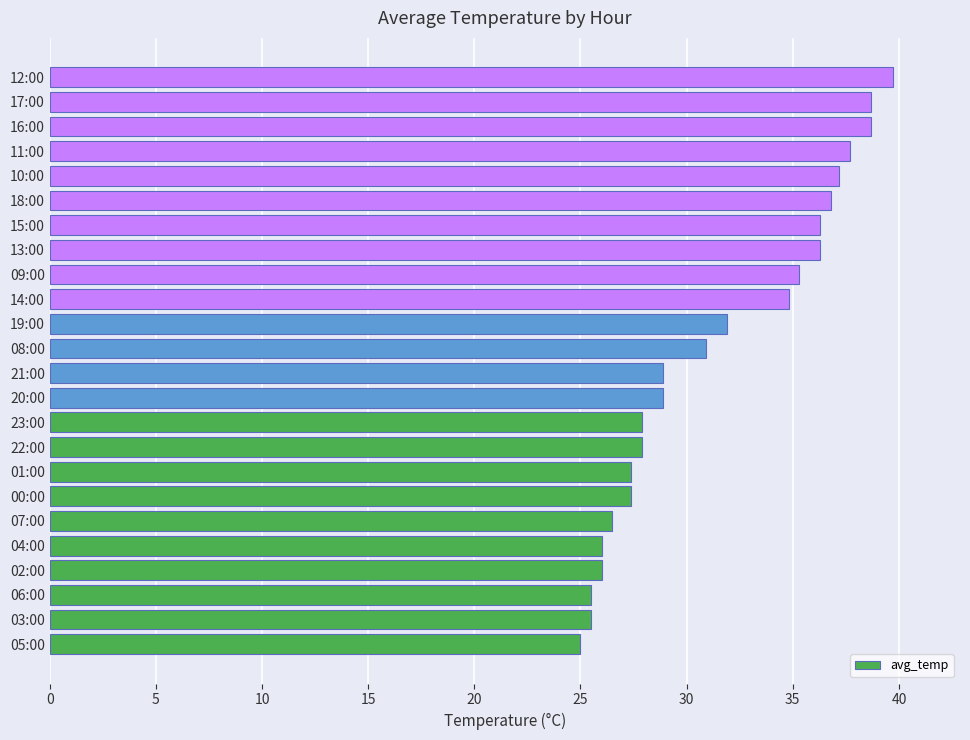

Are the bars horizontal?

Yes